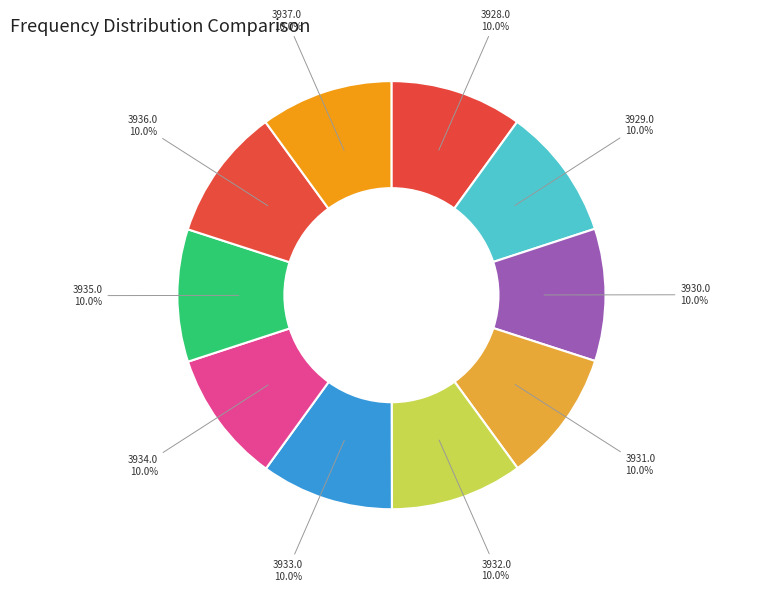

Does any single category account for the majority?

No